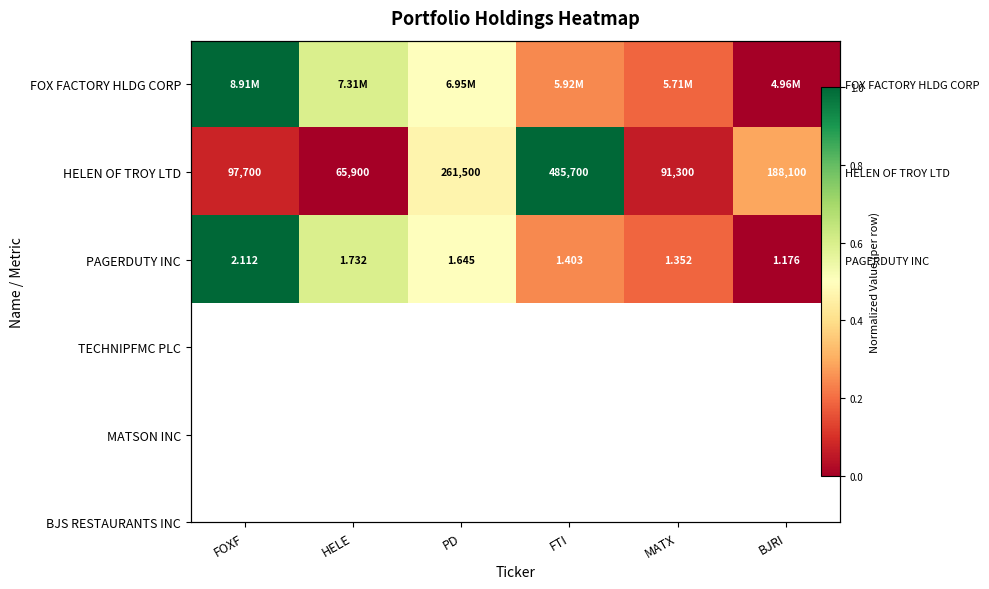

Which has a higher value, FOXF or BJRI?

FOXF